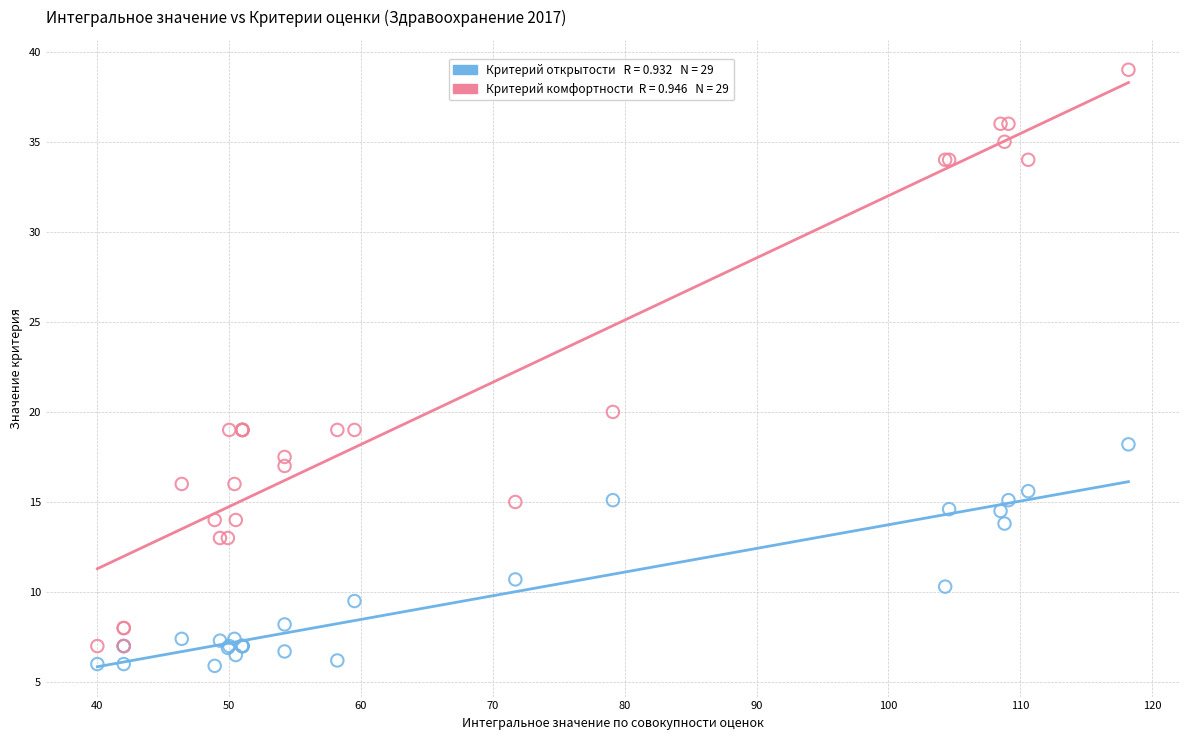

Across all series, what Y value is closest to 22?

20.0